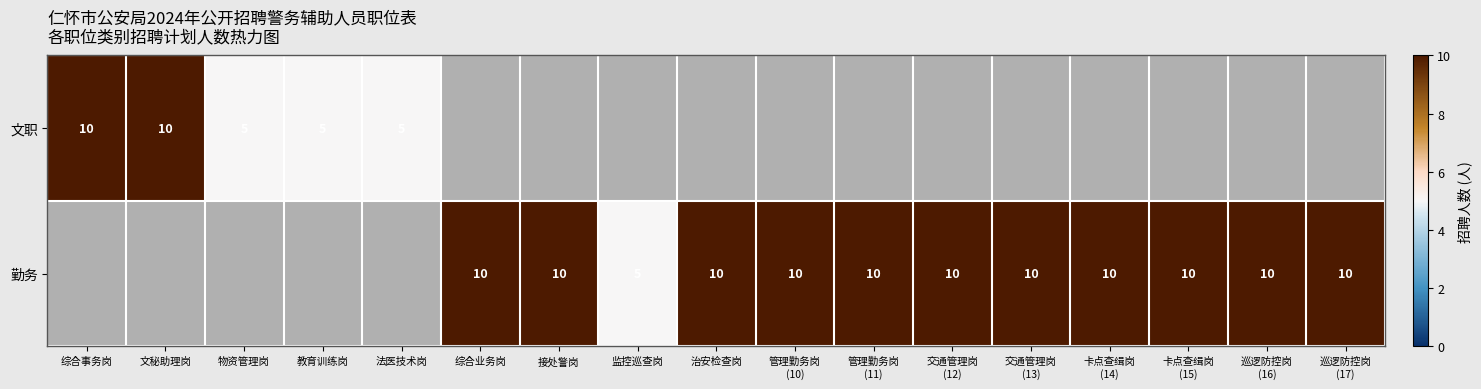

At how many categories does at least one series exceed 7?

13